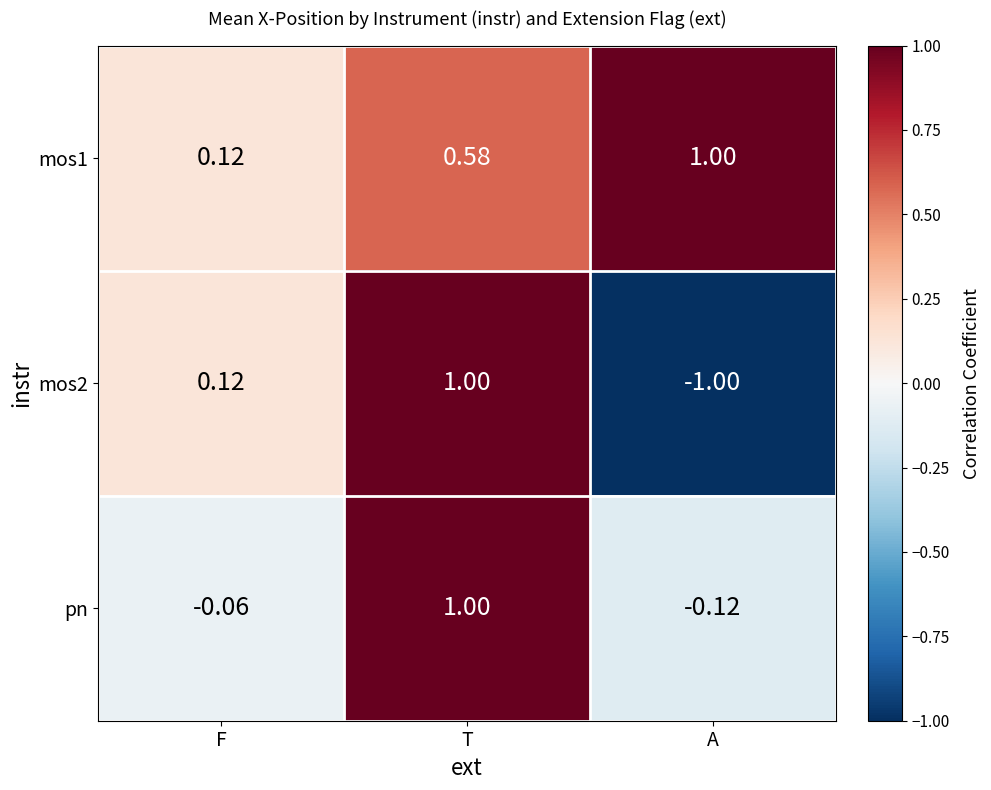

Count the number of data series in this chart.

3